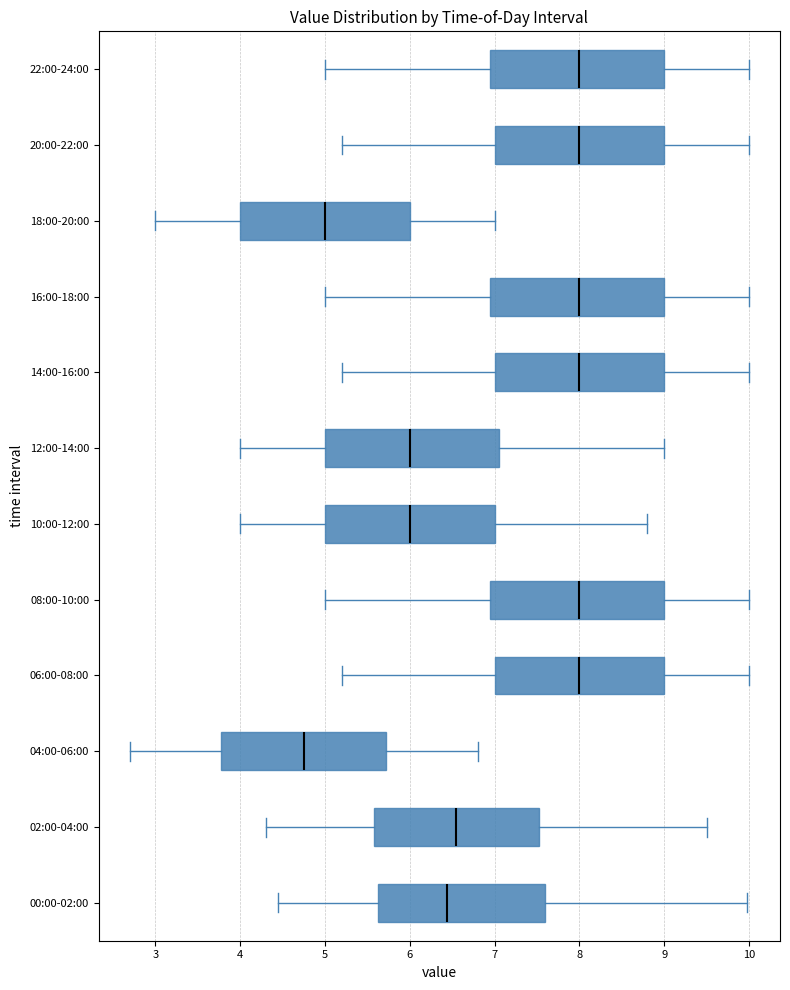

Reading bottom to top, transcribe this box plot: for each box, give where its median line is, the range the box spans, and where its two whiskers end, as read against the x-axis. The values are not printed on the chart, so give them approximately, as read against the axis.

00:00-02:00: median 6.4, box 5.6 to 7.6, whiskers 4.5 to 10.0
02:00-04:00: median 6.6, box 5.6 to 7.5, whiskers 4.3 to 9.5
04:00-06:00: median 4.8, box 3.8 to 5.7, whiskers 2.7 to 6.8
06:00-08:00: median 8.0, box 7.0 to 9.0, whiskers 5.2 to 10.0
08:00-10:00: median 8.0, box 7.0 to 9.0, whiskers 5.0 to 10.0
10:00-12:00: median 6.0, box 5.0 to 7.0, whiskers 4.0 to 8.8
12:00-14:00: median 6.0, box 5.0 to 7.1, whiskers 4.0 to 9.0
14:00-16:00: median 8.0, box 7.0 to 9.0, whiskers 5.2 to 10.0
16:00-18:00: median 8.0, box 7.0 to 9.0, whiskers 5.0 to 10.0
18:00-20:00: median 5.0, box 4.0 to 6.0, whiskers 3.0 to 7.0
20:00-22:00: median 8.0, box 7.0 to 9.0, whiskers 5.2 to 10.0
22:00-24:00: median 8.0, box 7.0 to 9.0, whiskers 5.0 to 10.0